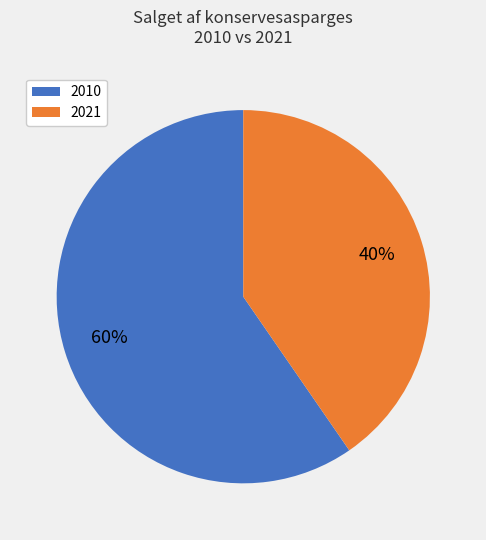

Is there a majority slice in this chart?

Yes